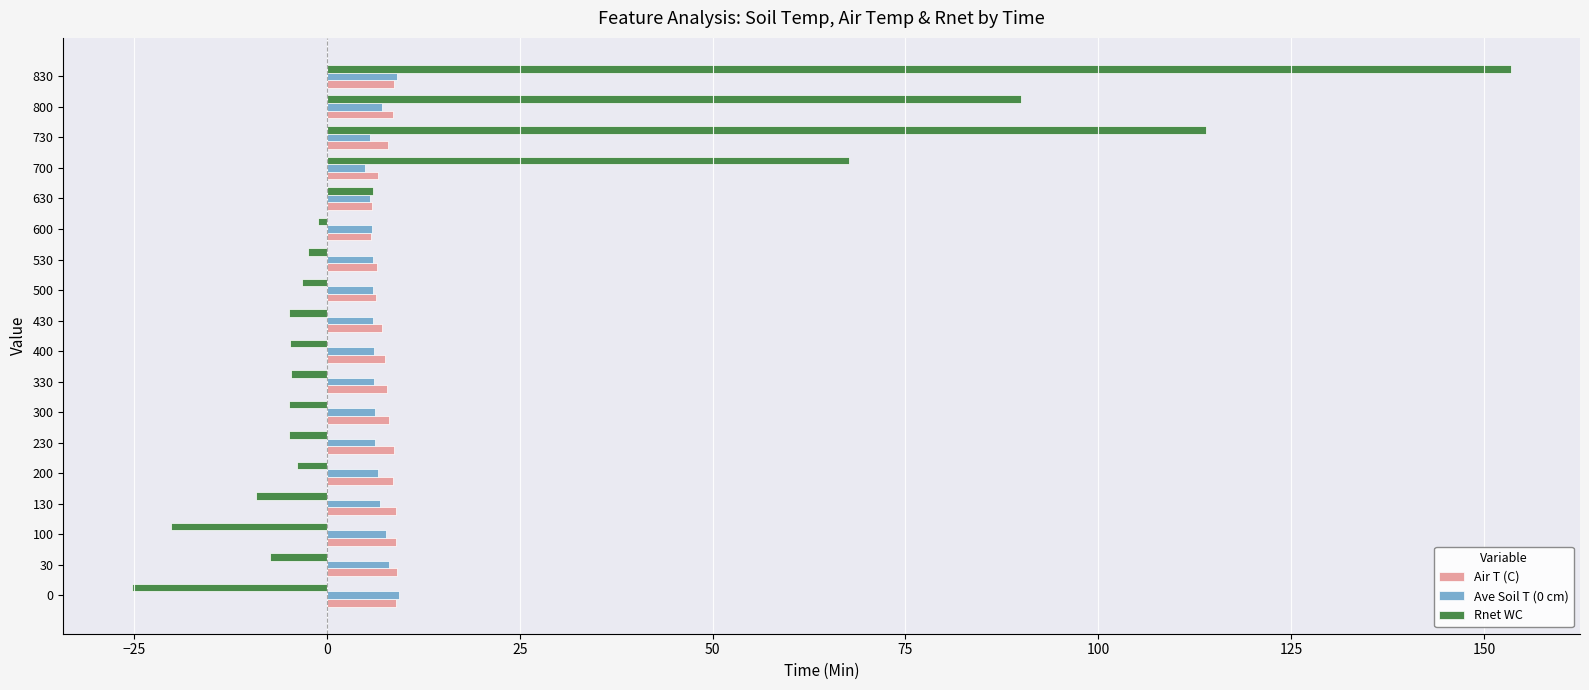

What is the difference between the maximum and minimum values in the Air T (C) series?

3.4